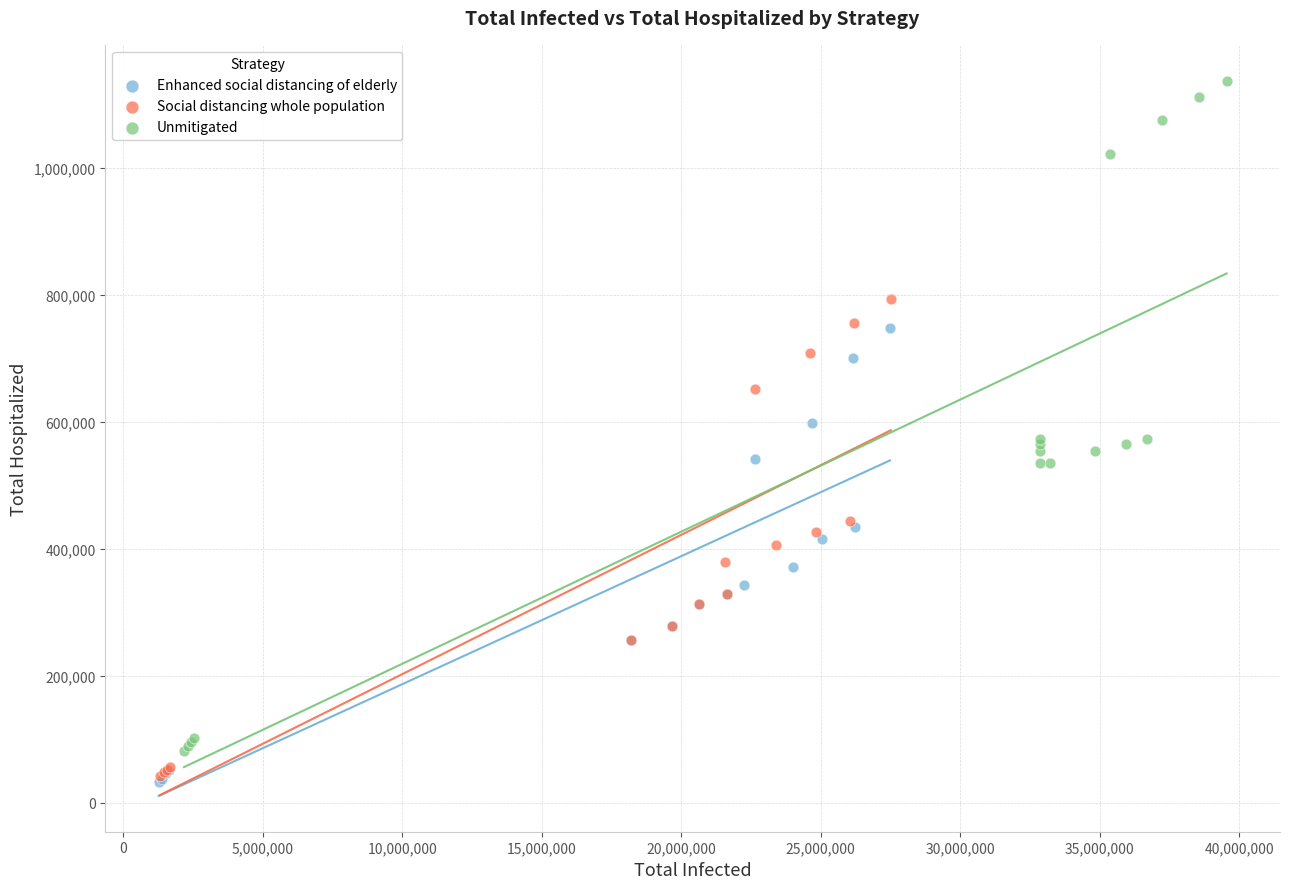

Which series has the largest Y range (max minus min)?

Unmitigated